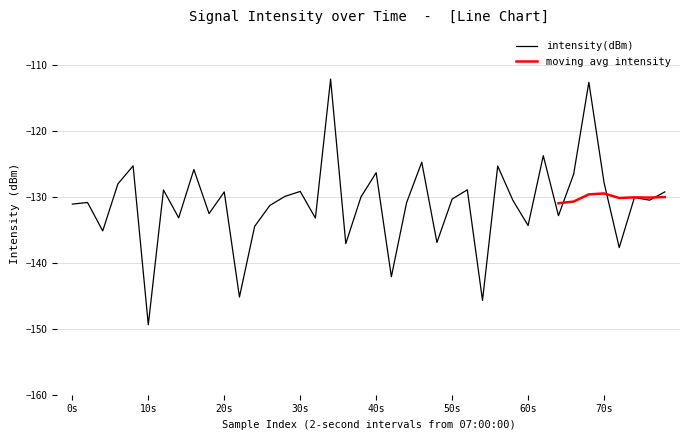

Read the value at 31.

-123.7